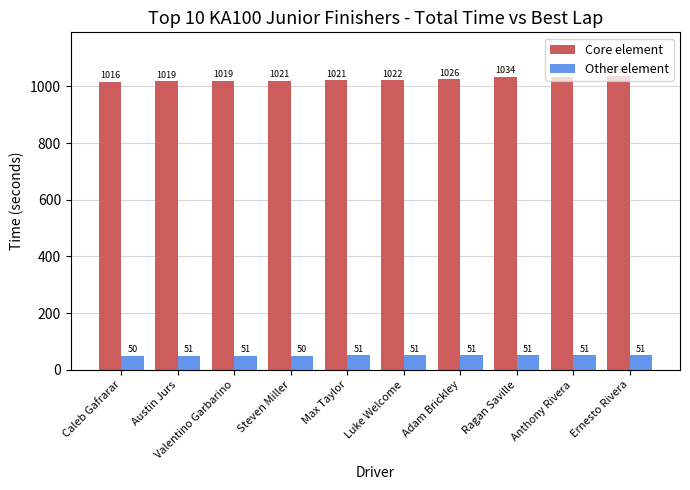

At Valentino Garbarino, list the series in order from largest to smallest.

Core element, Other element